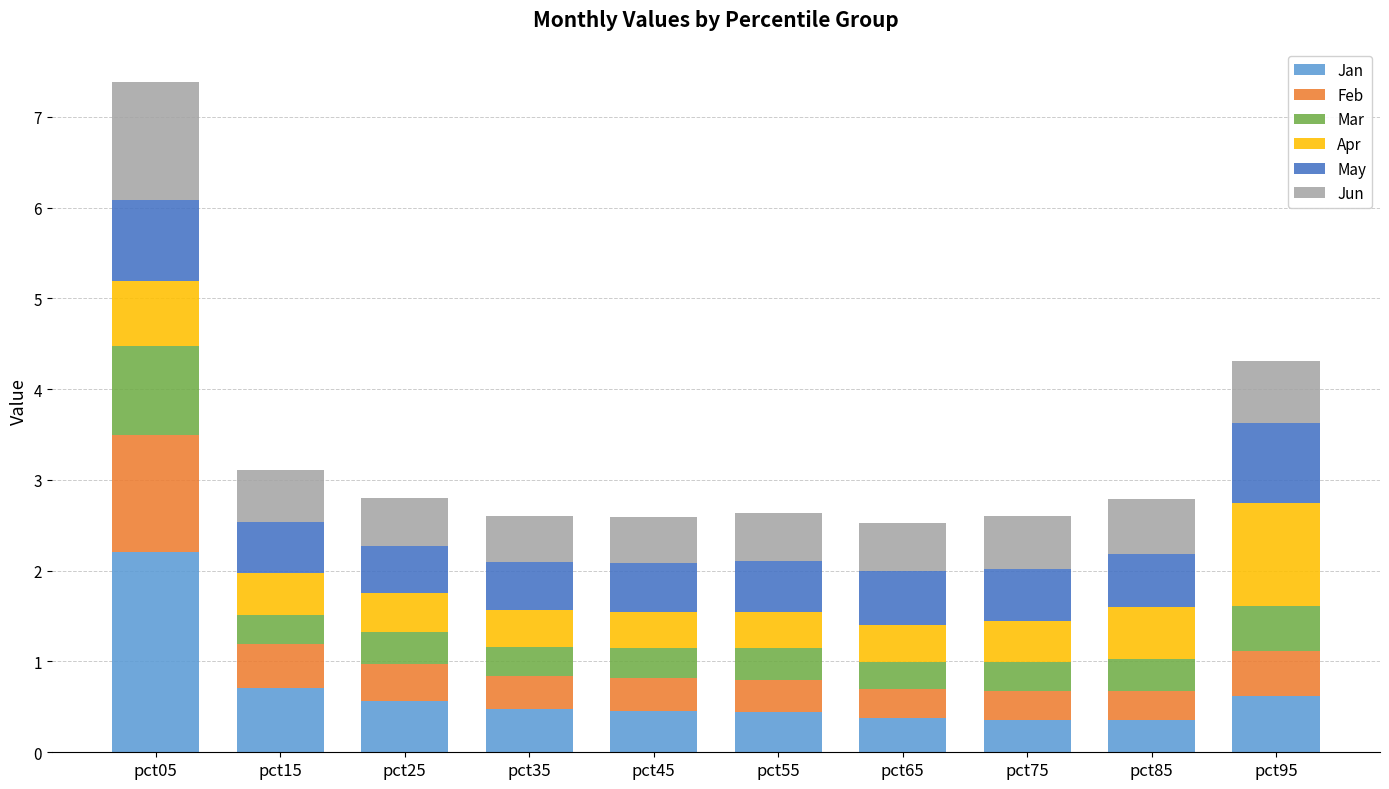

What is the difference between the maximum and minimum values in the Jan series?

1.8